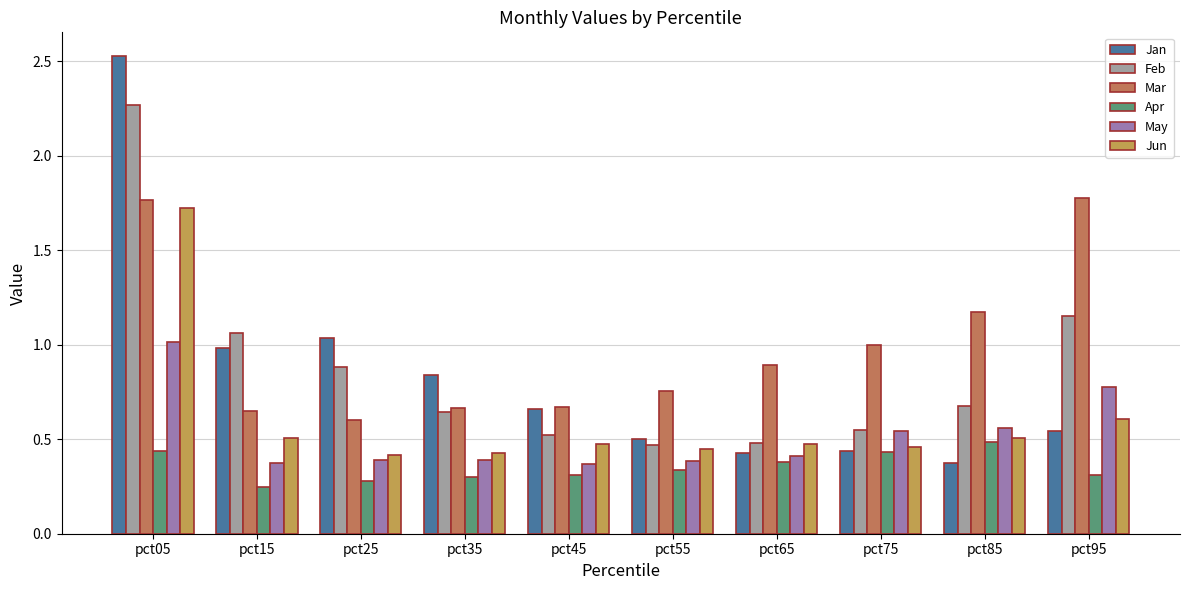

What is the total value across all series at pct25?

3.6